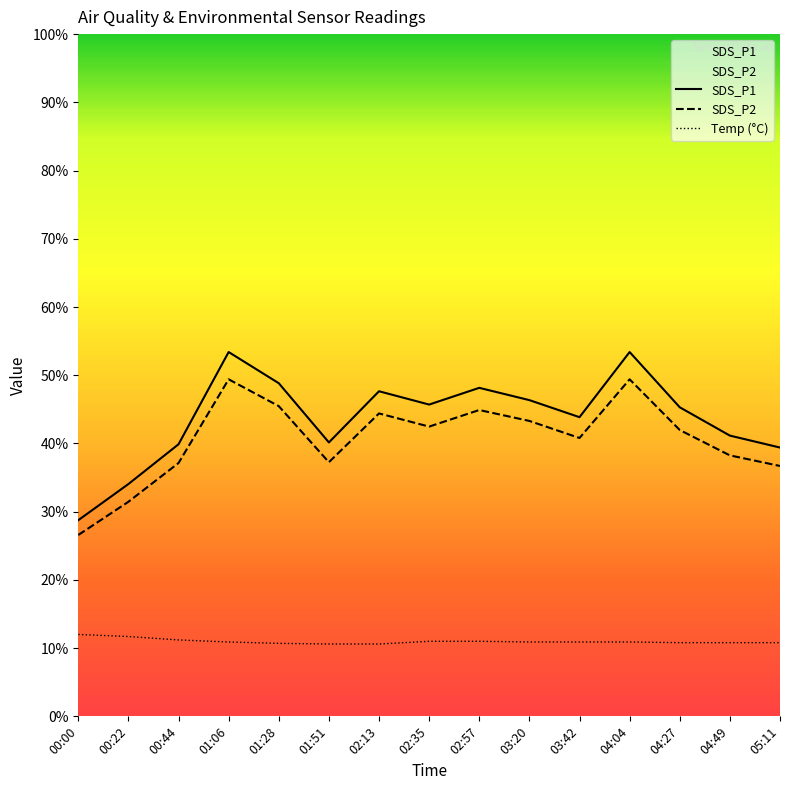

Where does the SDS_P2 series first go above 41?

01:06